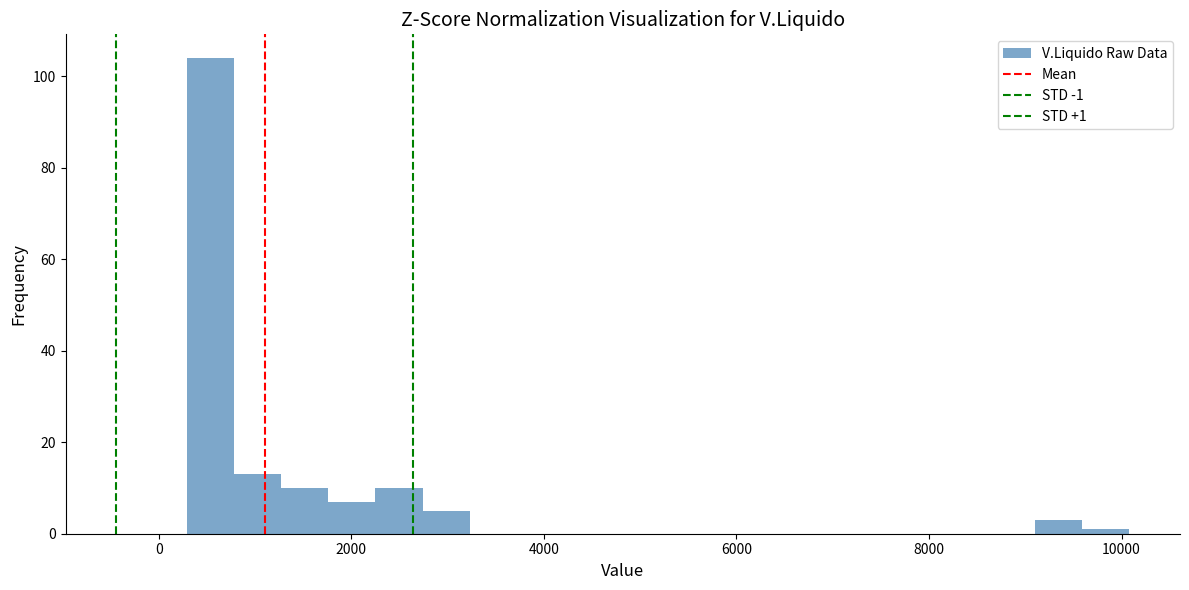

Read against the x-axis, roughly where is the centre of the tallest bar?

600